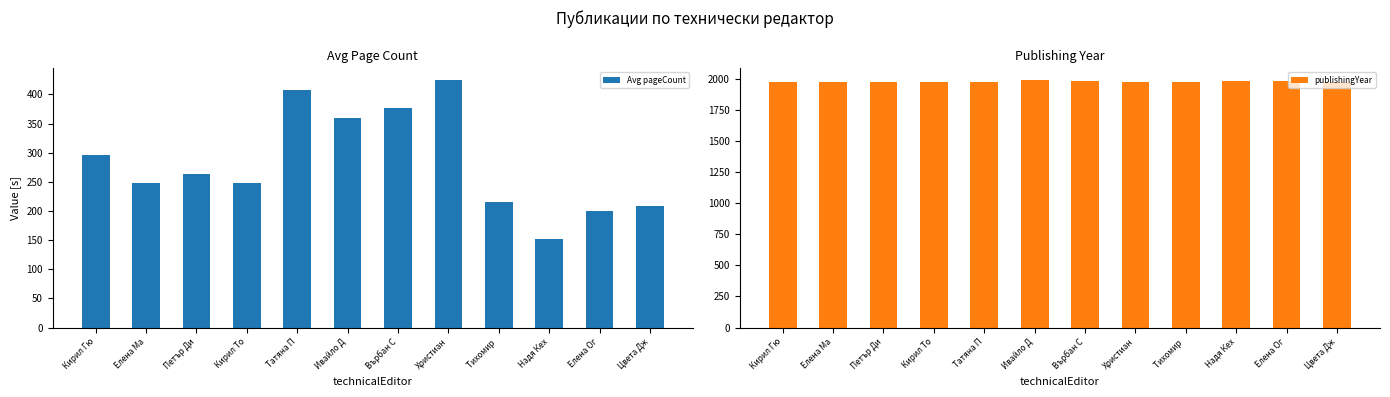

True or false: Avg pageCount has a value of 376 at Върбан С.

True